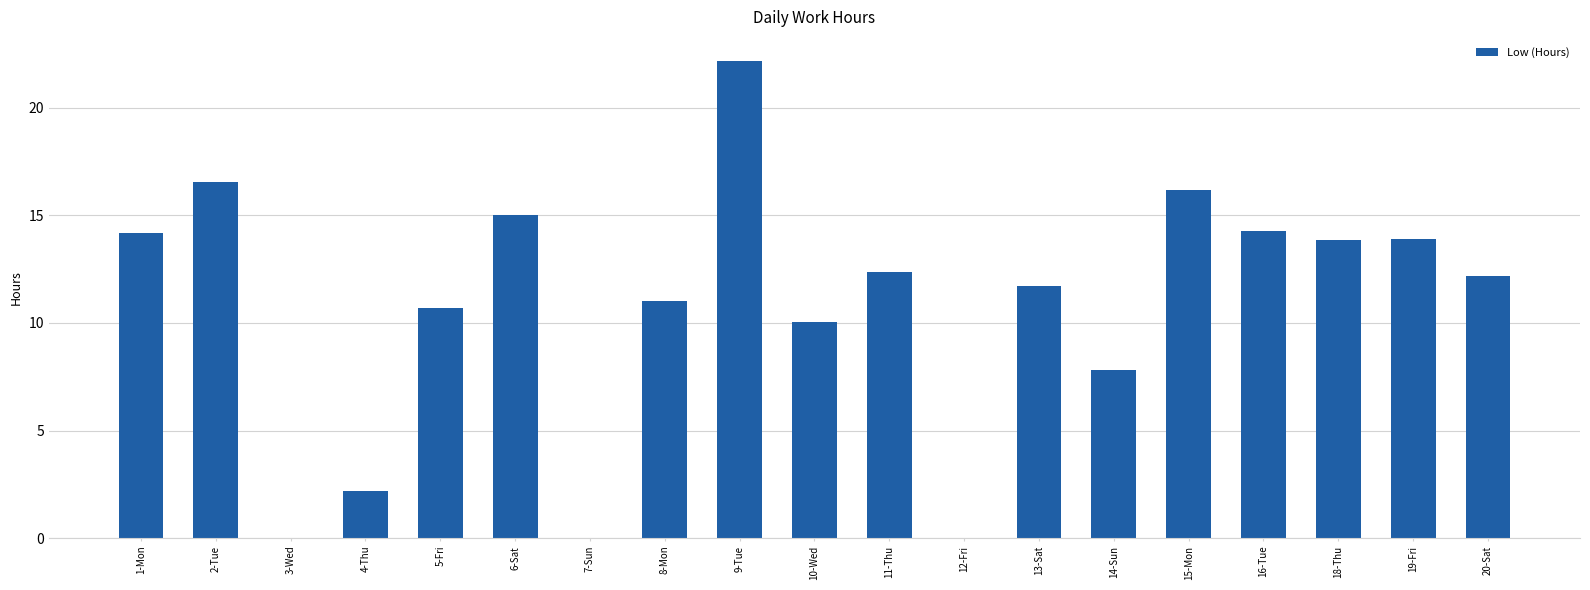

Reading left to right, what are all the values shown in this chart?

14.2	16.5	0.0	2.2	10.7	15.0	0.0	11.0	22.2	10.0	12.4	0.0	11.7	7.8	16.2	14.3	13.9	13.9	12.2